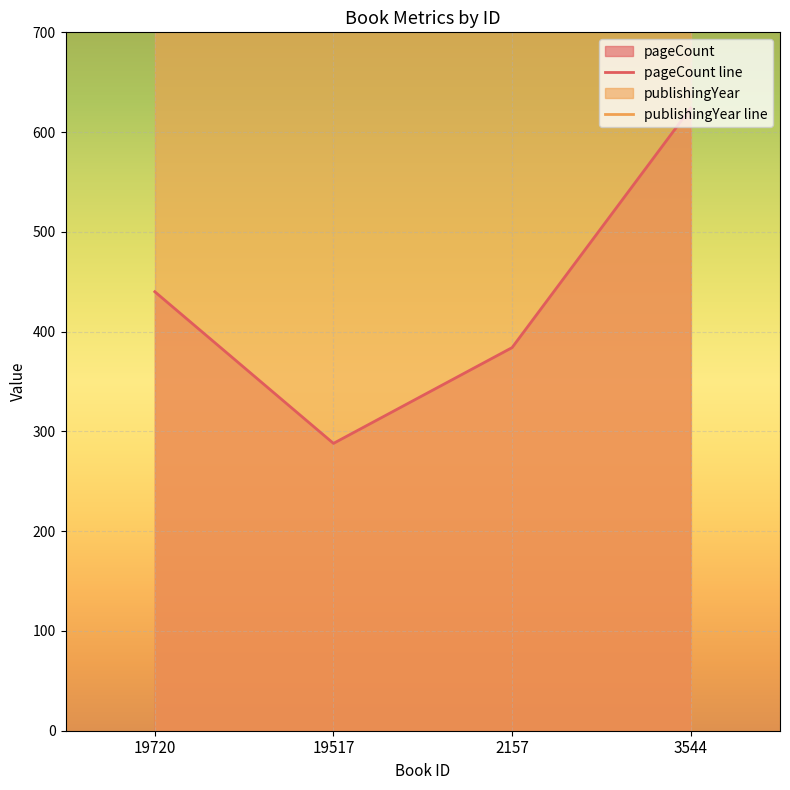

True or false: publishingYear line has more than 1 interior local peaks.

False